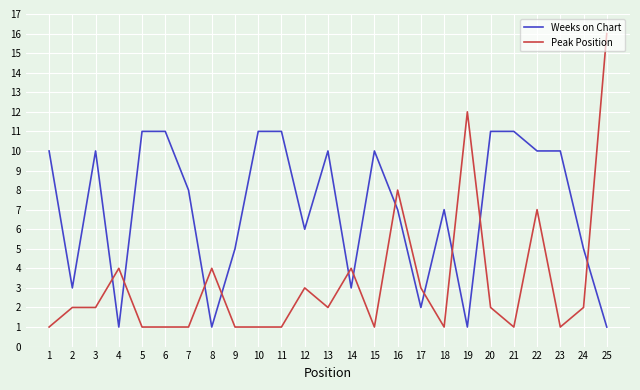

At 25, list the series in order from largest to smallest.

Peak Position, Weeks on Chart